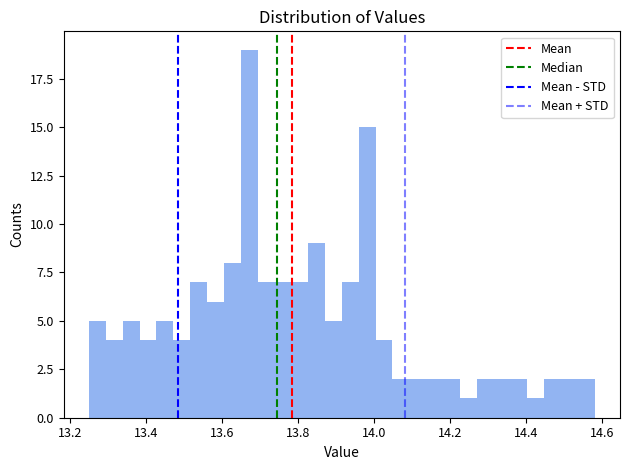

Around what value on the x-axis is the tallest bar? Give the approximate position of its centre, as read against the axis.

13.68